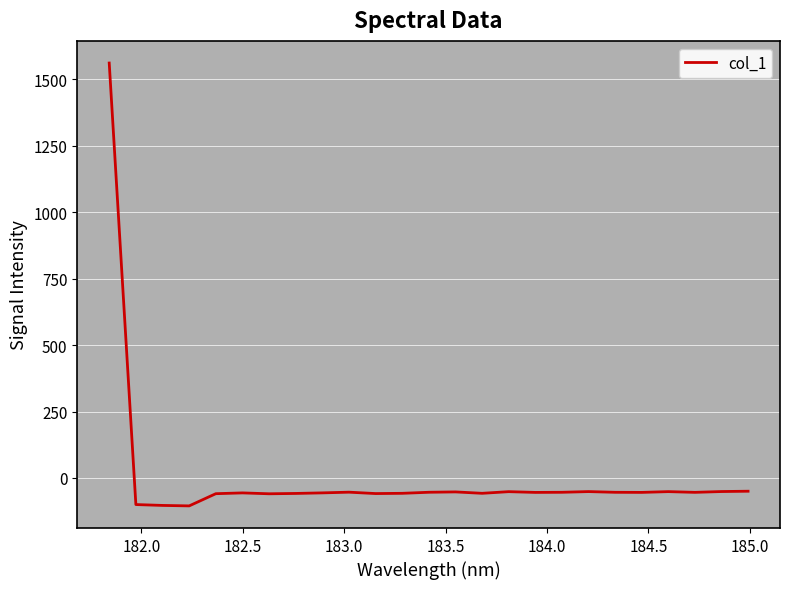

What is the minimum value shown in the chart?

-105.3